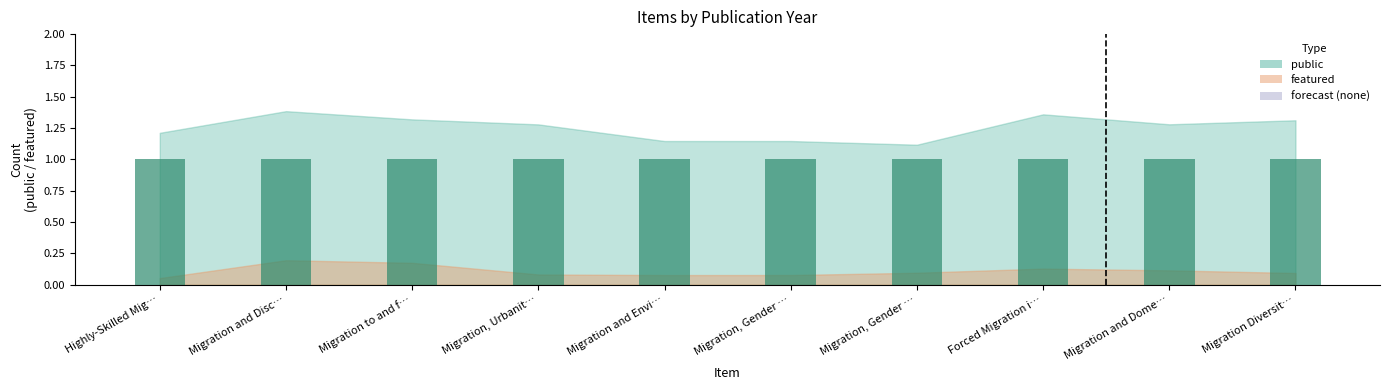

What position from the left is Migration to and from Welfare States?

3